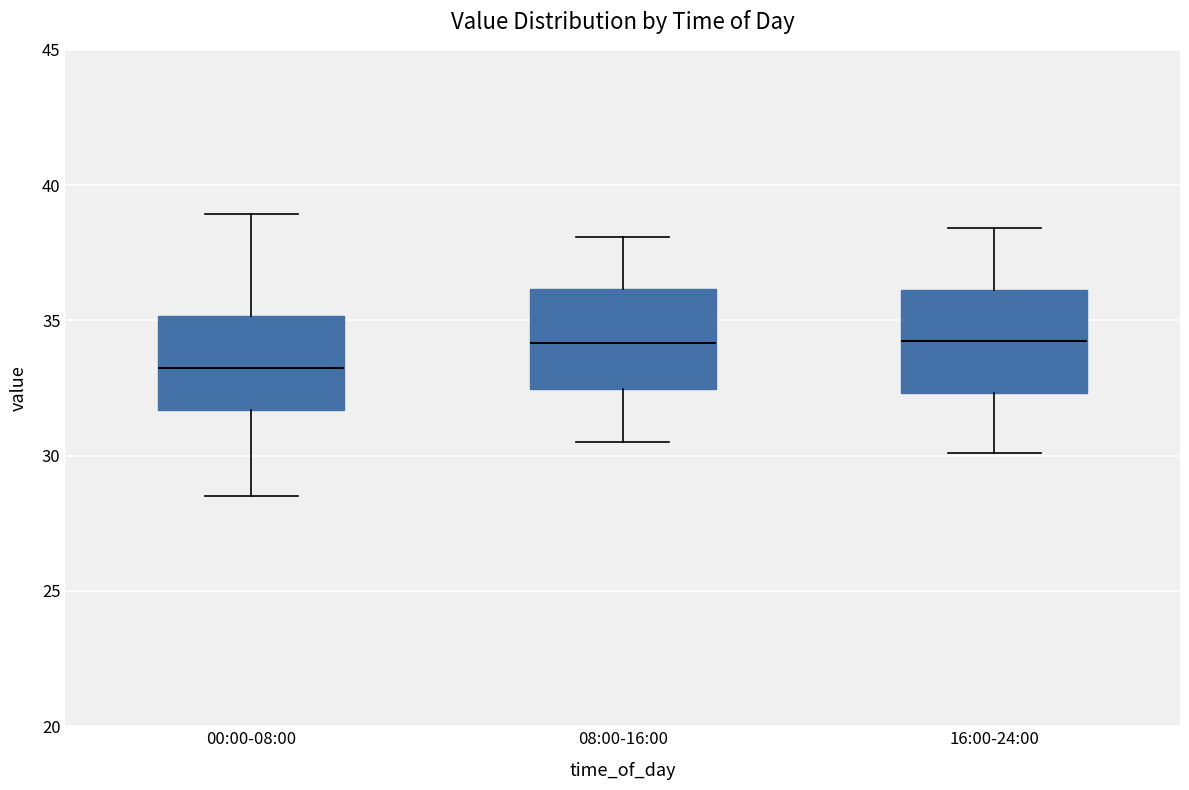

Where does the median line of the box for 16:00-24:00 sit on the y-axis? The values are not printed on the chart, so give them approximately, as read against the axis.

34.5